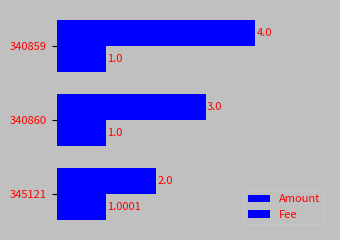

Reading right to left, extract all data points from this chart.

Amount: 4.0	3.0	2.0
Fee: 1.0	1.0	1.0